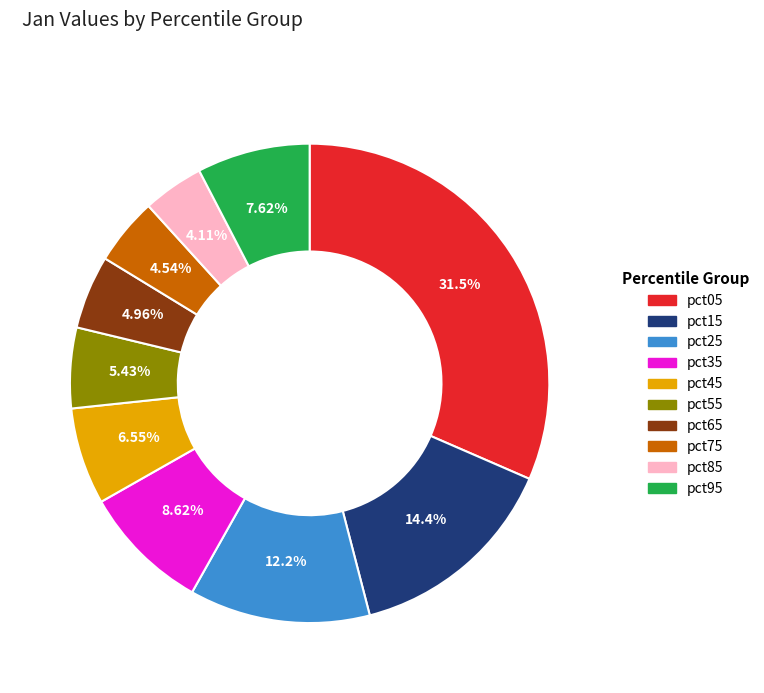

To the nearest percent, what is the combined percentage of pct75 and pct95?

12%